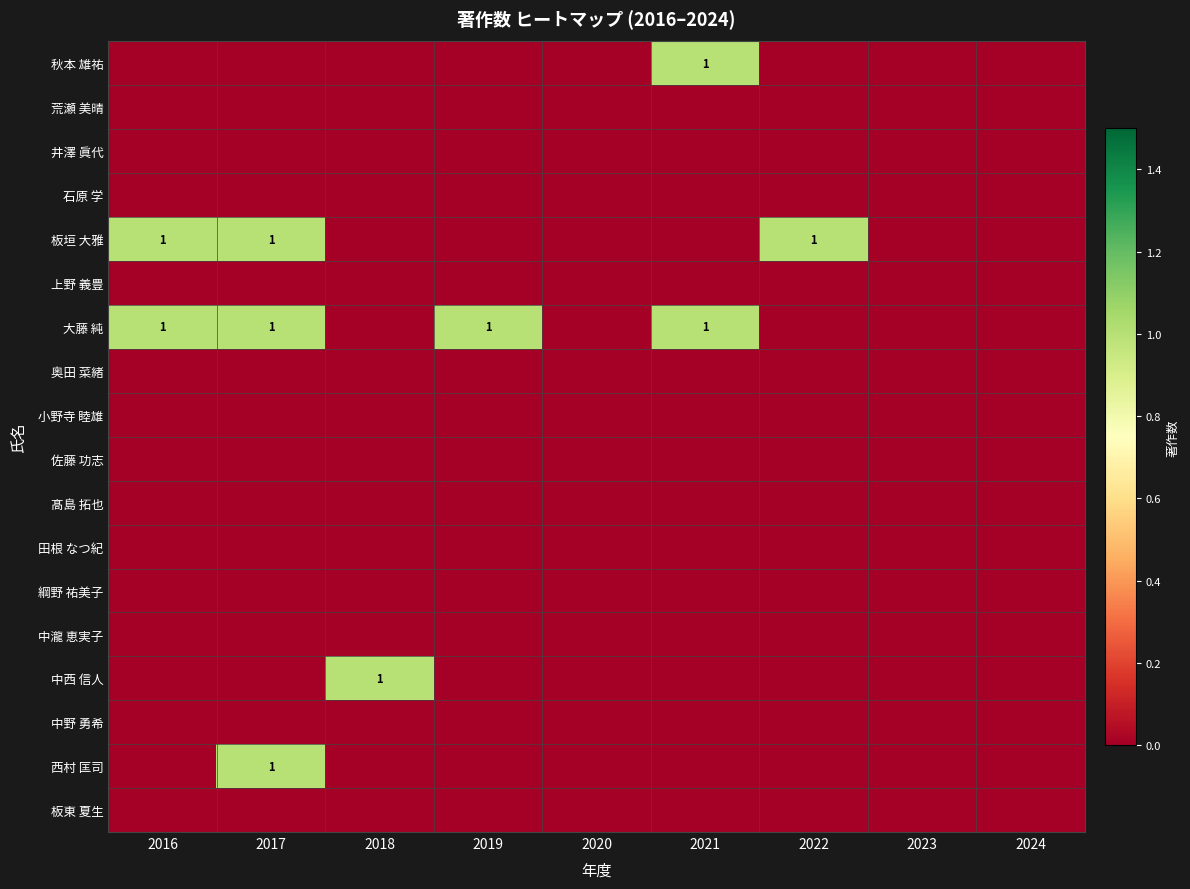

Which category has the highest value in the 上野 義豊 series?

2016